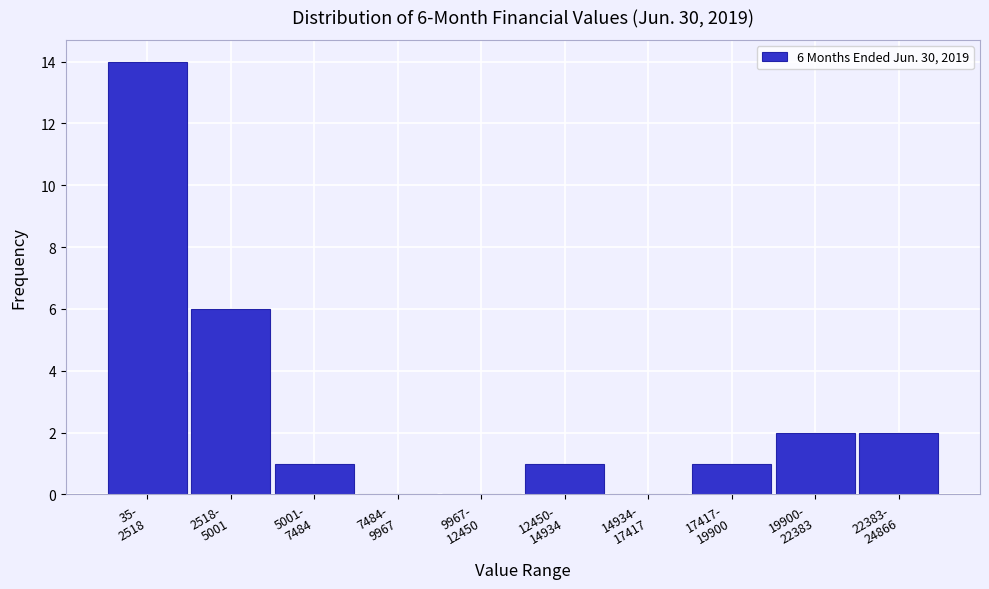

What is the sum of all values?

27